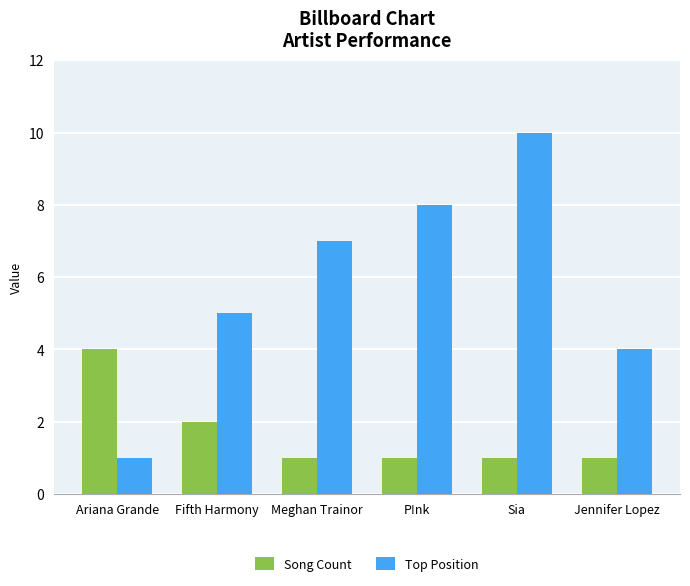

What is the sum of all Song Count values?

10